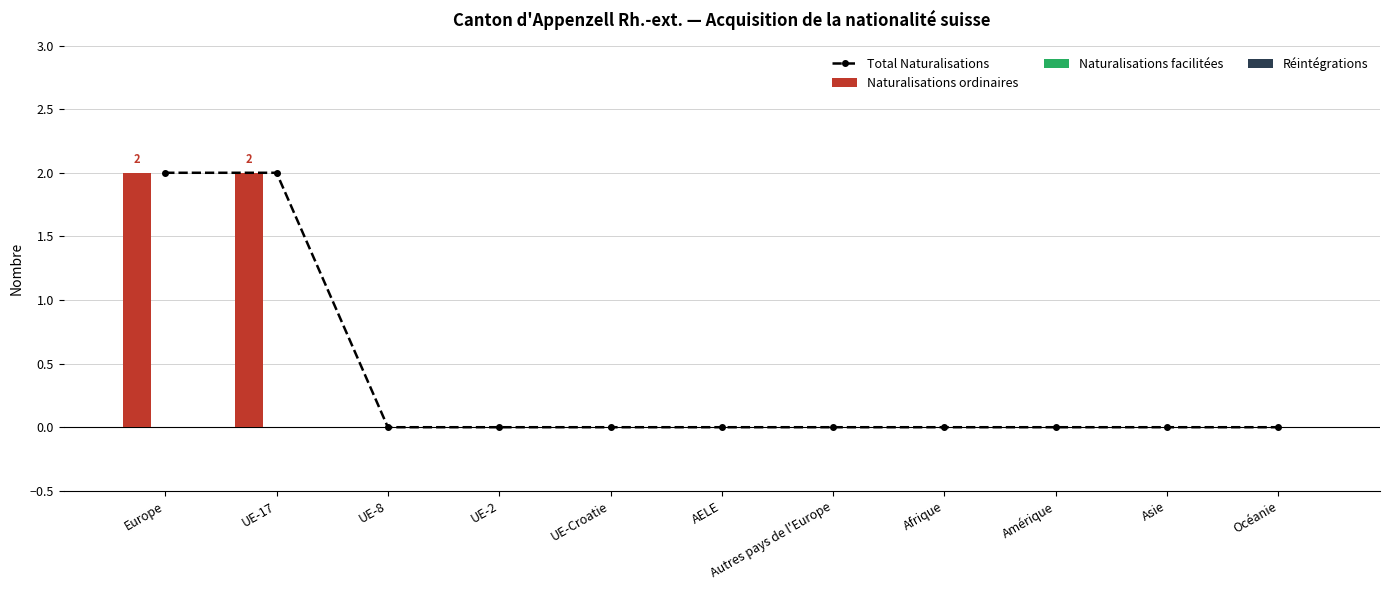

At Océanie, list the series in order from smallest to largest.

Total Naturalisations, Naturalisations ordinaires, Naturalisations facilitées, Réintégrations